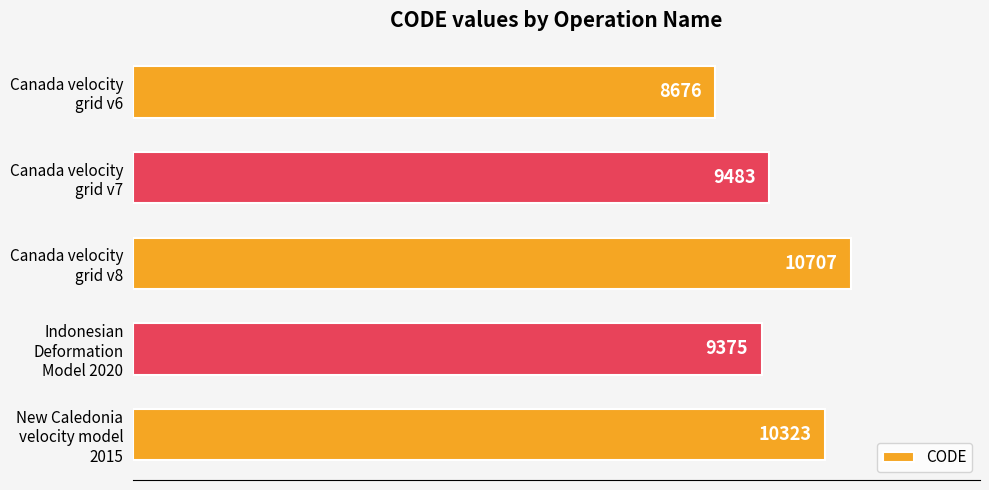

What is the average value?

9713